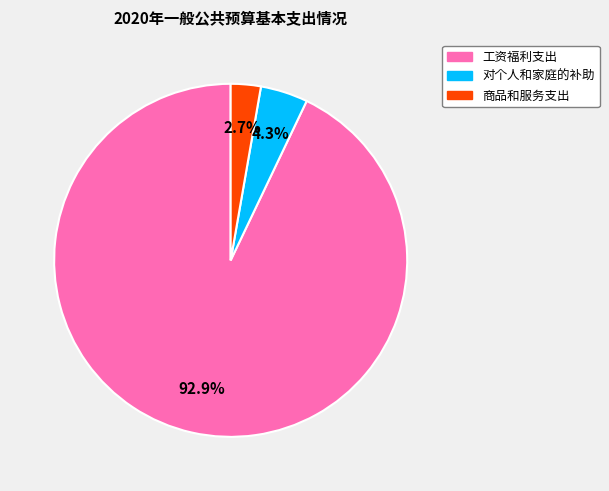

Count the number of slices in the pie.

3